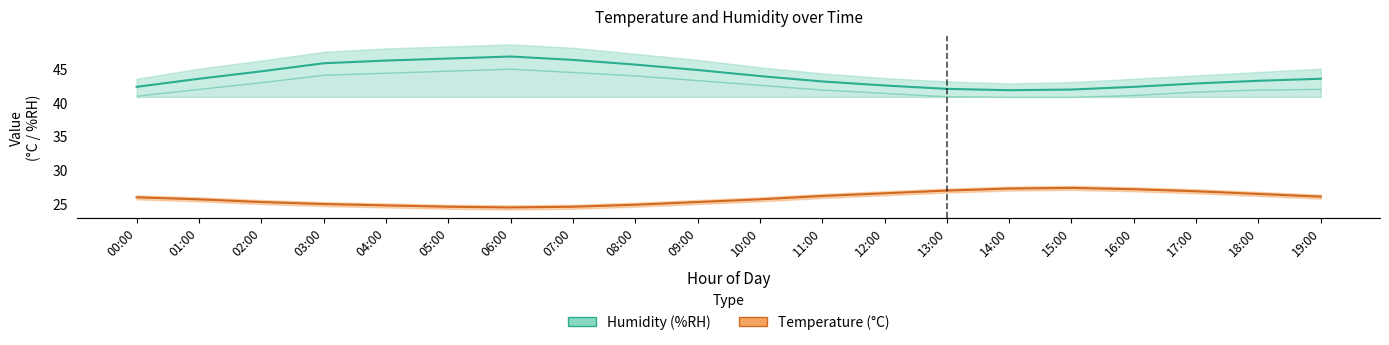

At which category does Humidity reach its first local valley?

14:00